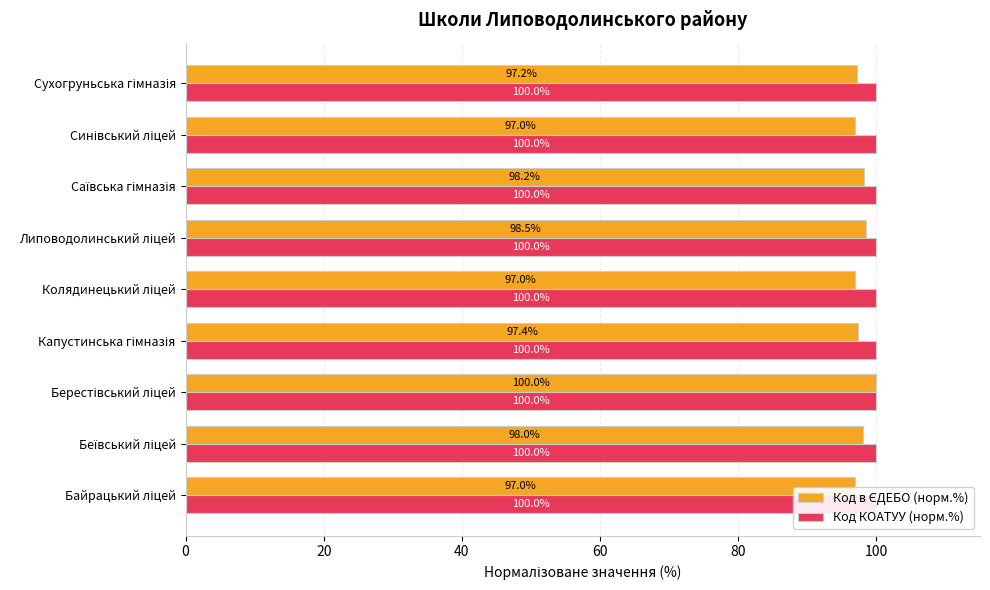

Where is Код КОАТУУ (норм.%) nearest to the value 99?

Липоводолинський ліцей